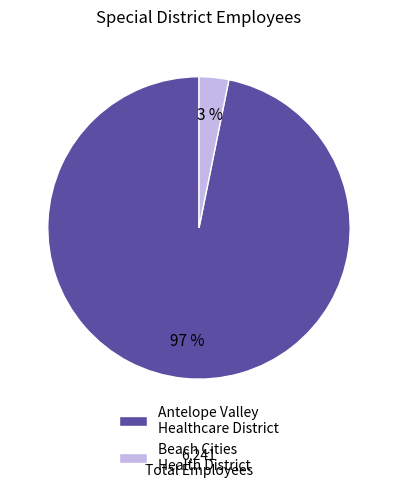

Does Antelope Valley Healthcare District represent more than half of the total?

Yes